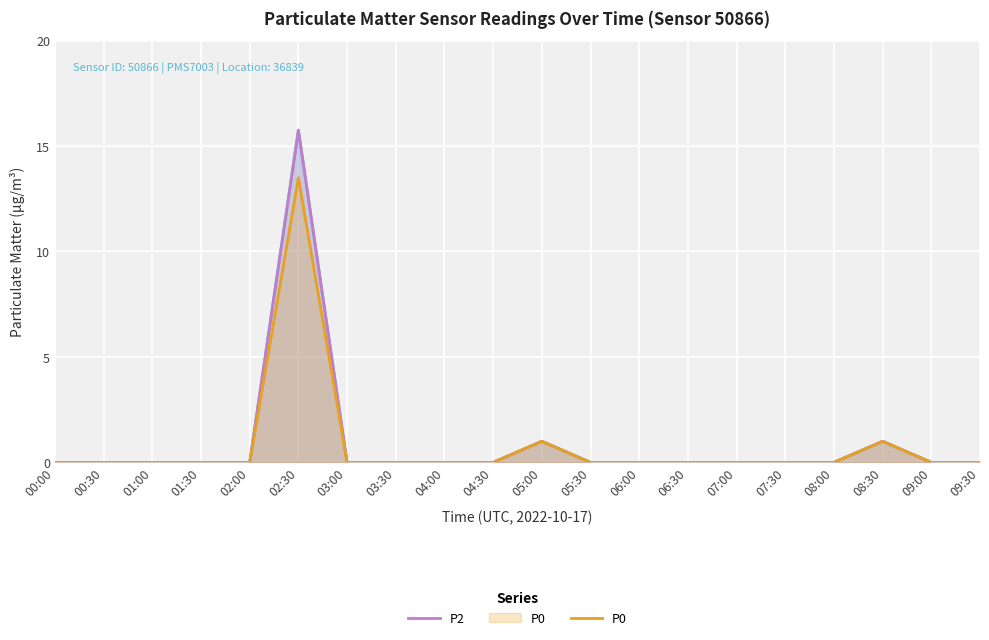

Reading right to left, what are all the values shown in this chart?

P1: 0.0	0.0	1.0	0.0	0.0	0.0	0.0	0.0	0.0	1.0	0.0	0.0	0.0	0.0	15.8	0.0	0.0	0.0	0.0	0.0
P2: 0.0	0.0	1.0	0.0	0.0	0.0	0.0	0.0	0.0	1.0	0.0	0.0	0.0	0.0	15.8	0.0	0.0	0.0	0.0	0.0
P0: 0.0	0.0	1.0	0.0	0.0	0.0	0.0	0.0	0.0	1.0	0.0	0.0	0.0	0.0	13.5	0.0	0.0	0.0	0.0	0.0